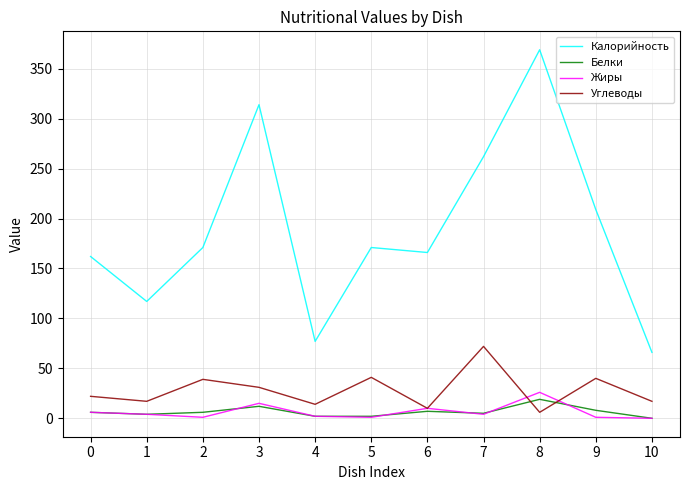

In Углеводы, how many points are higher than both neighbors (excluding endpoints)?

4